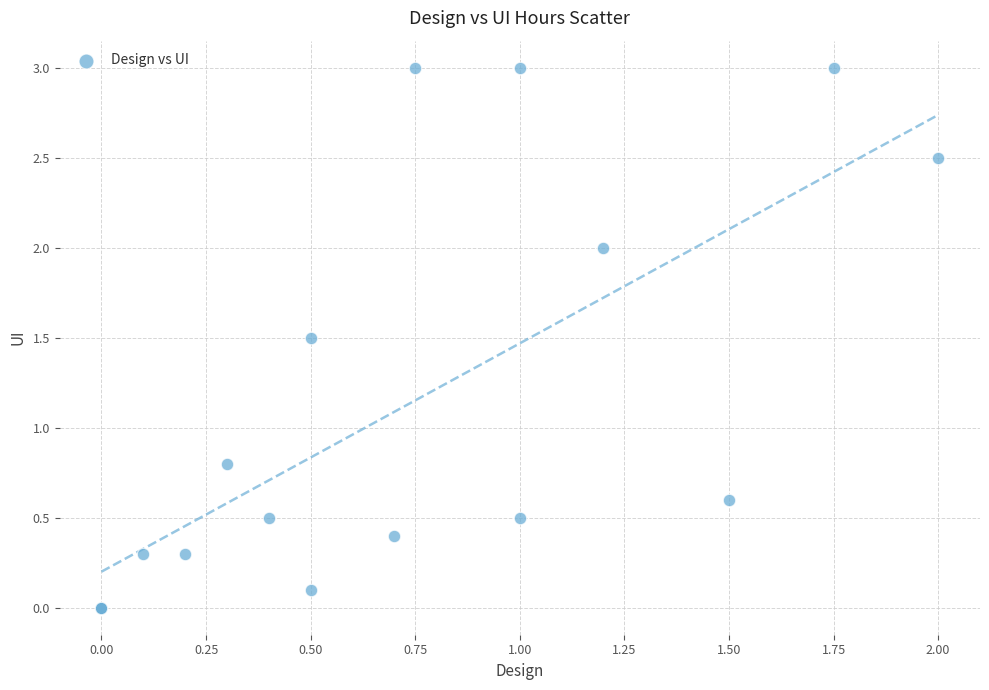

What Y value in the scatter plot is closest to 1?

0.8